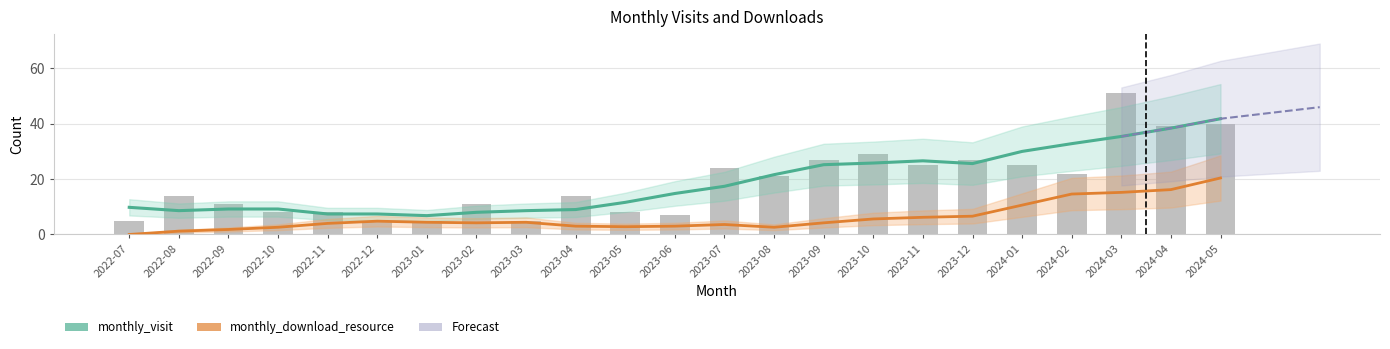

Between 2024-03 and 2022-07, which is larger?

2024-03